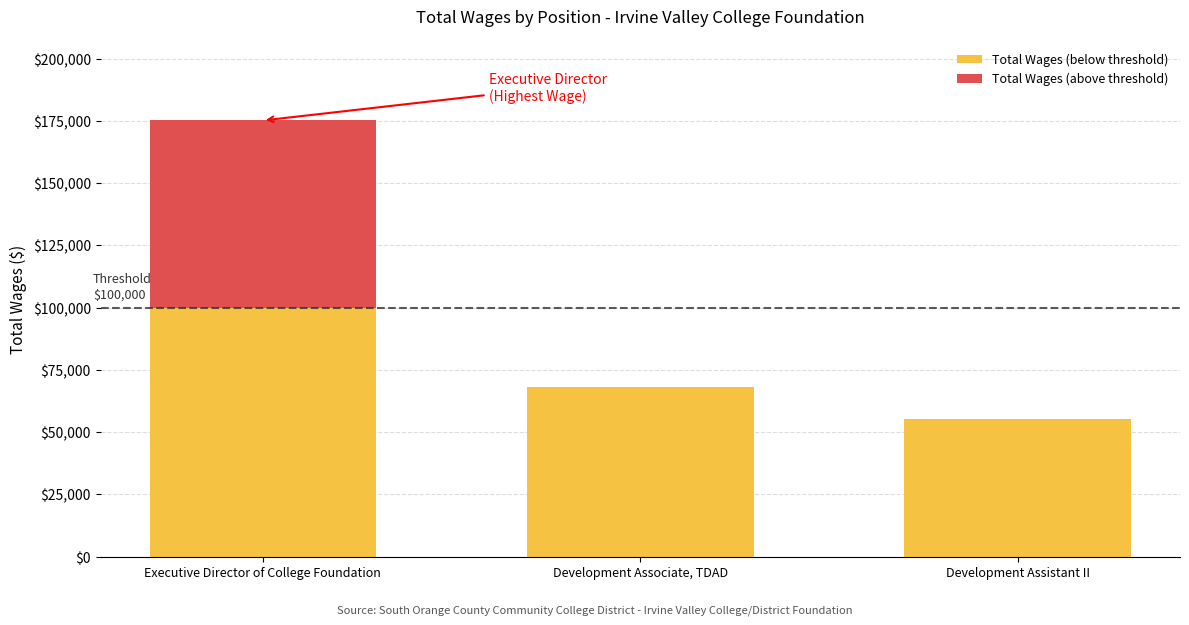

Count the number of categories in the chart.

3